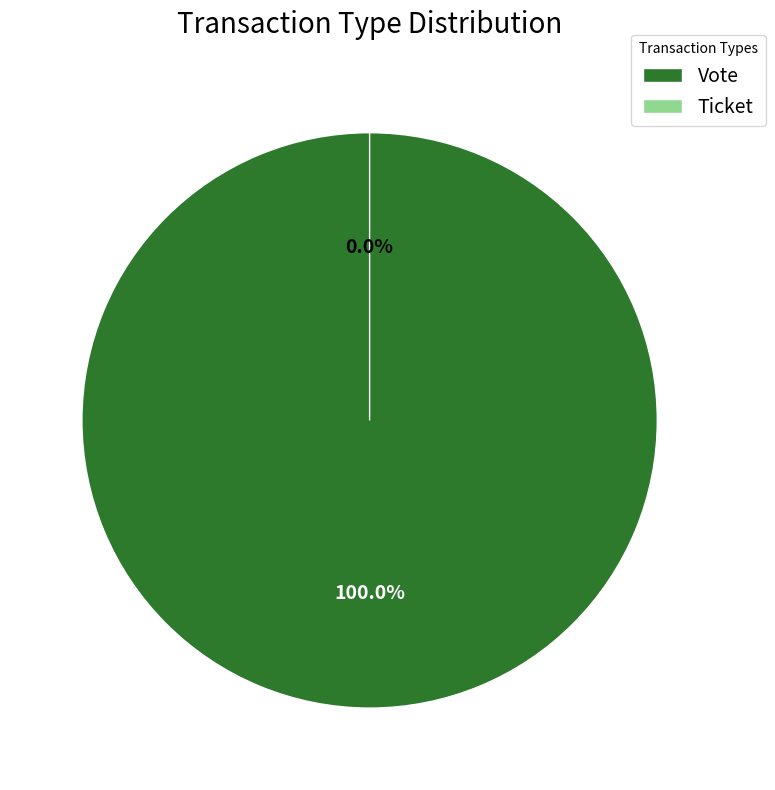

To the nearest percent, what is the average slice percentage?

50%